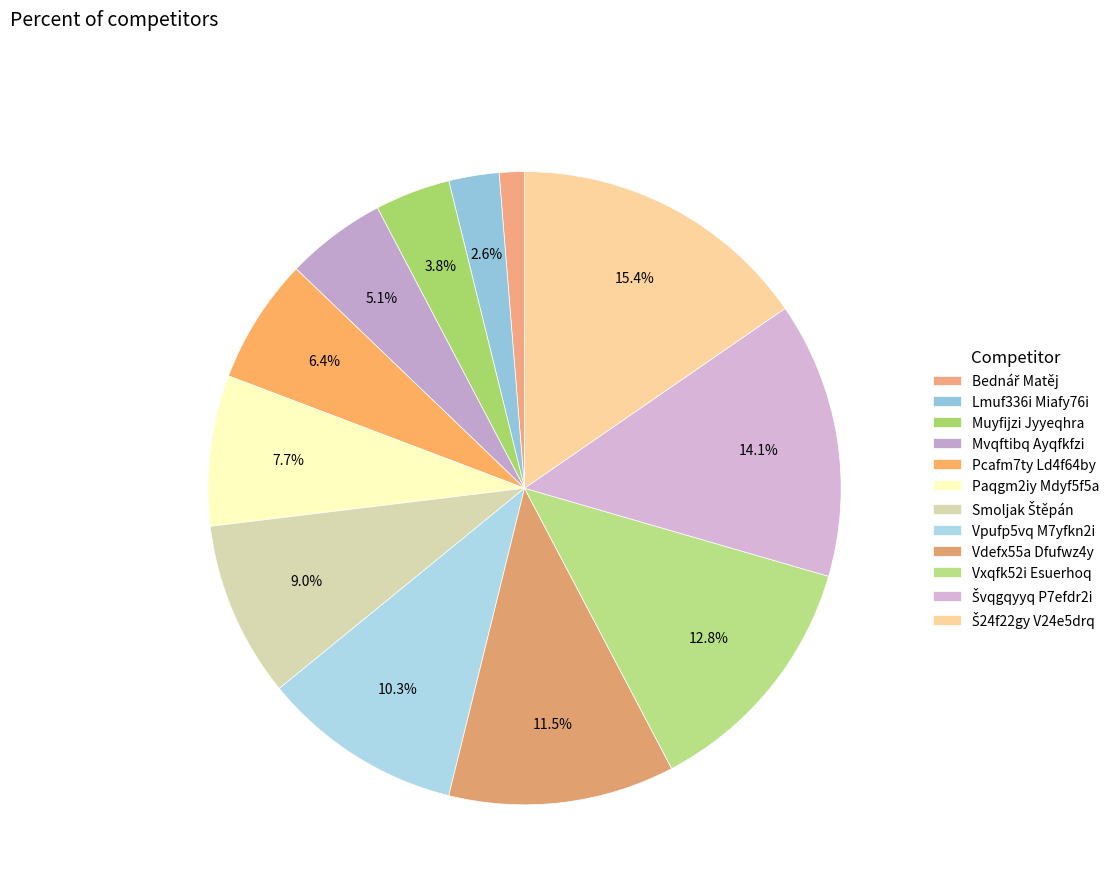

To the nearest percent, what portion does Pcafm7ty Ld4f64by represent?

6%